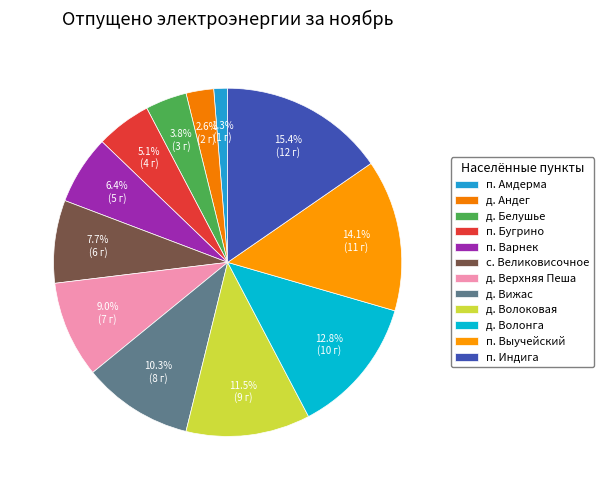

How many segments does this pie chart have?

12